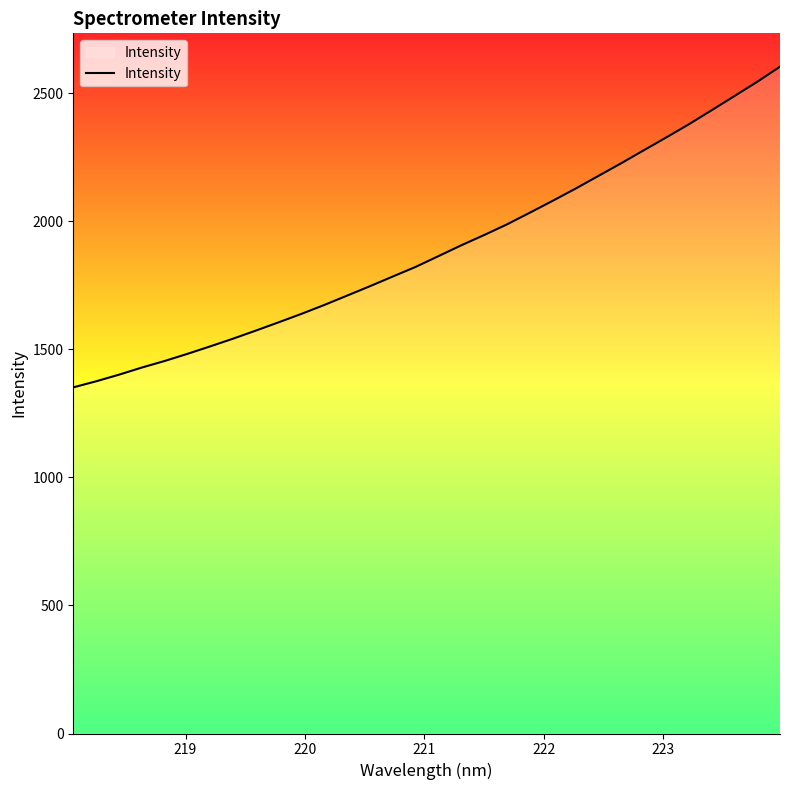

What is the difference between the maximum and minimum values?

1252.4